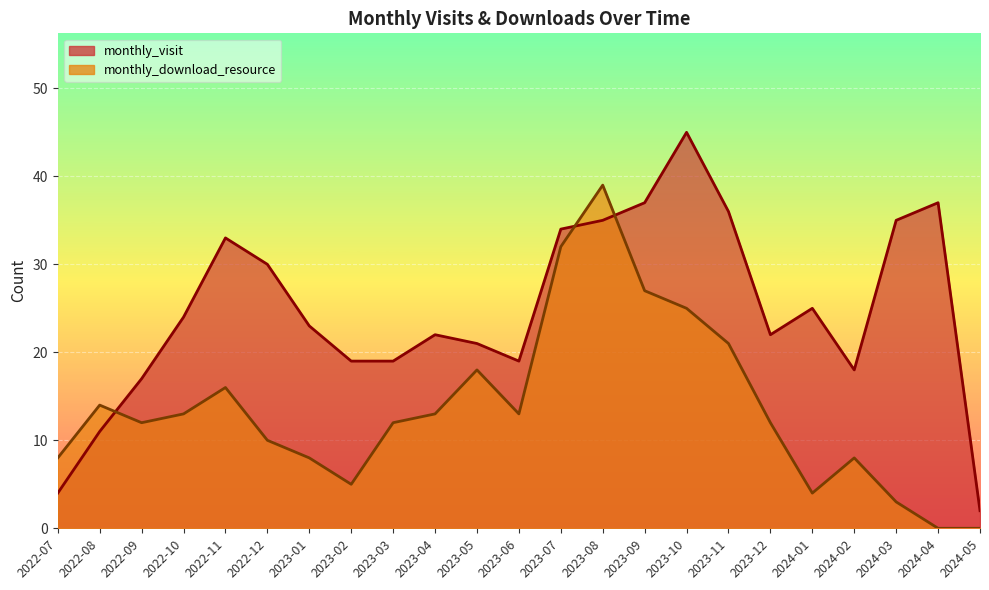

Is it true that monthly_visit equals 21 at 2023-05?

True